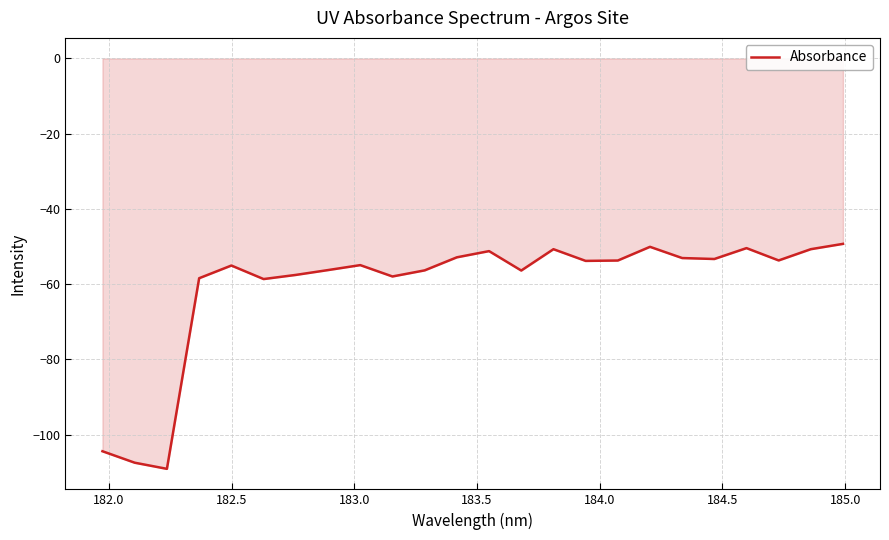

What is the difference between the maximum and minimum values?

59.8